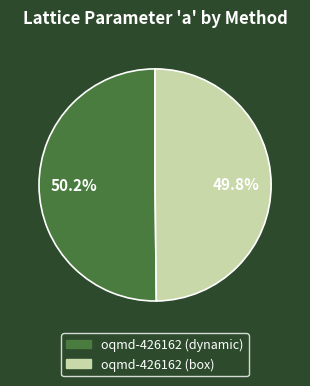

Is there a majority slice in this chart?

Yes